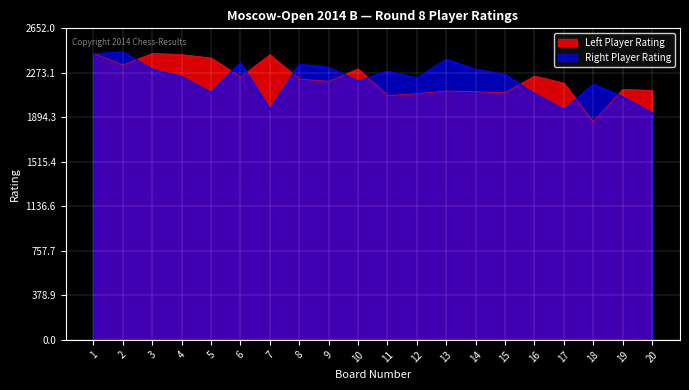

How many lines are shown in the chart?

2